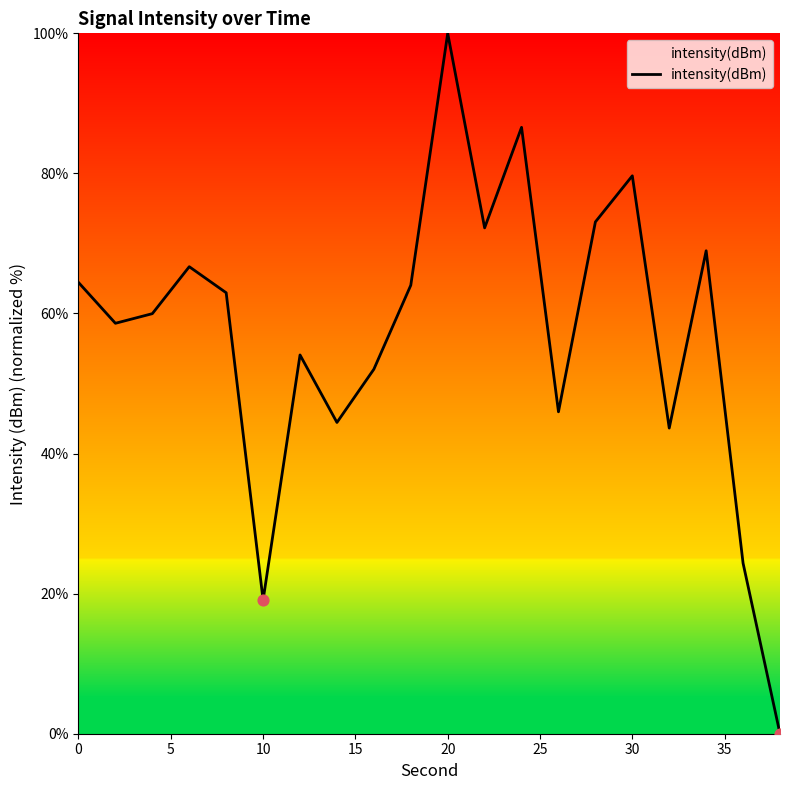

What is the maximum value shown in the chart?

100.0